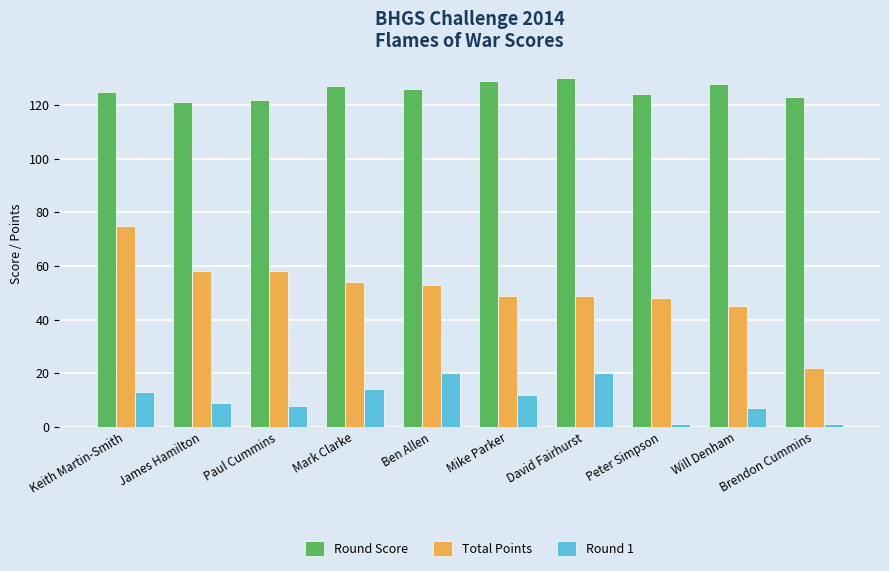

What is the difference between the maximum and second lowest values in the Round 1 series?

19